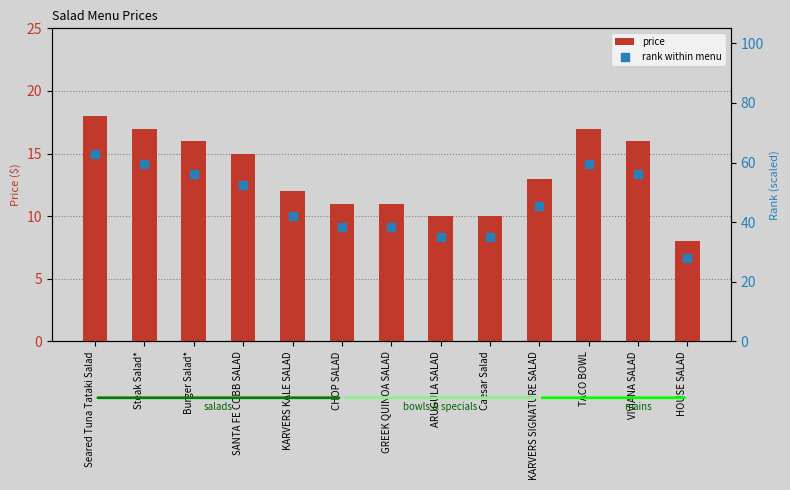

Which series has the largest Y range (max minus min)?

rank within menu